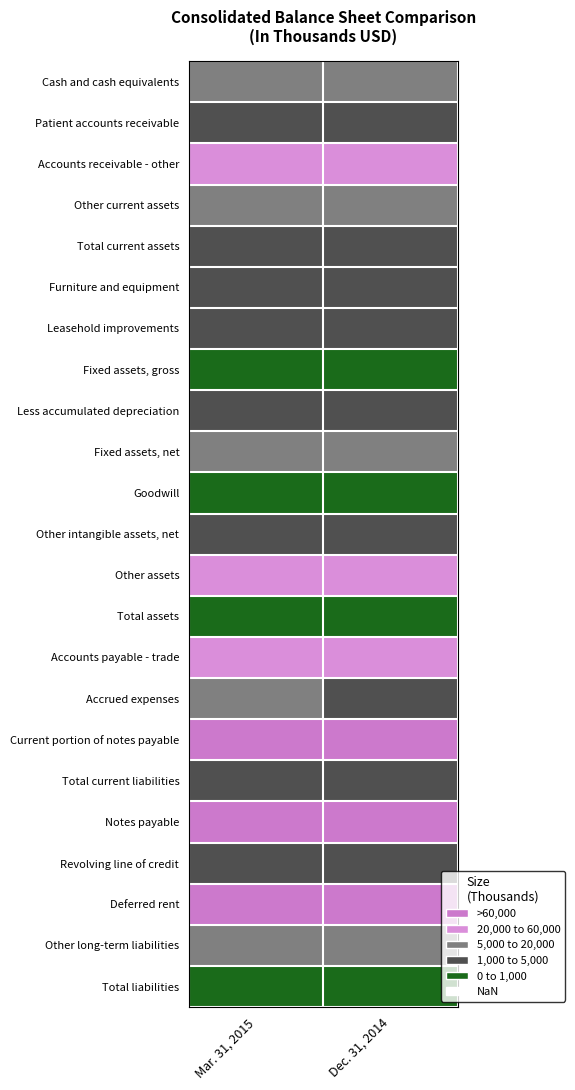

Between Mar. 31, 2015 and Dec. 31, 2014, which series saw the biggest shift?

Accrued expenses